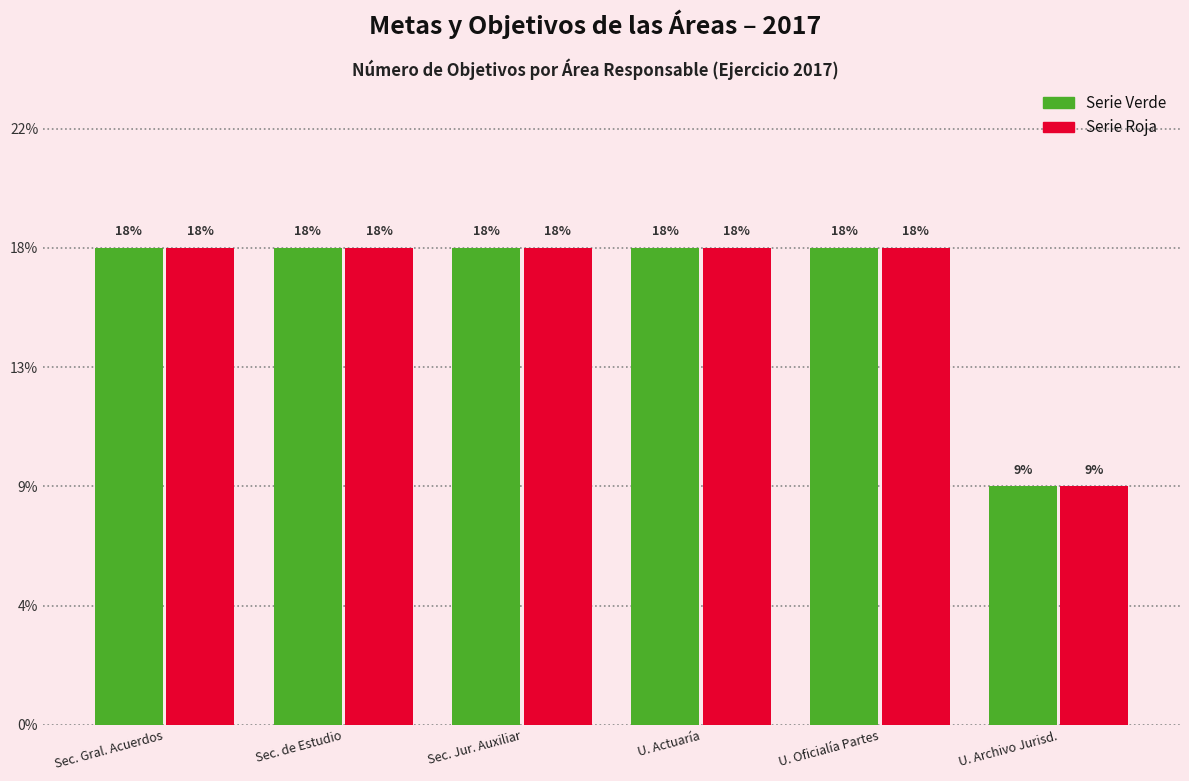

Does the chart contain any negative values?

No